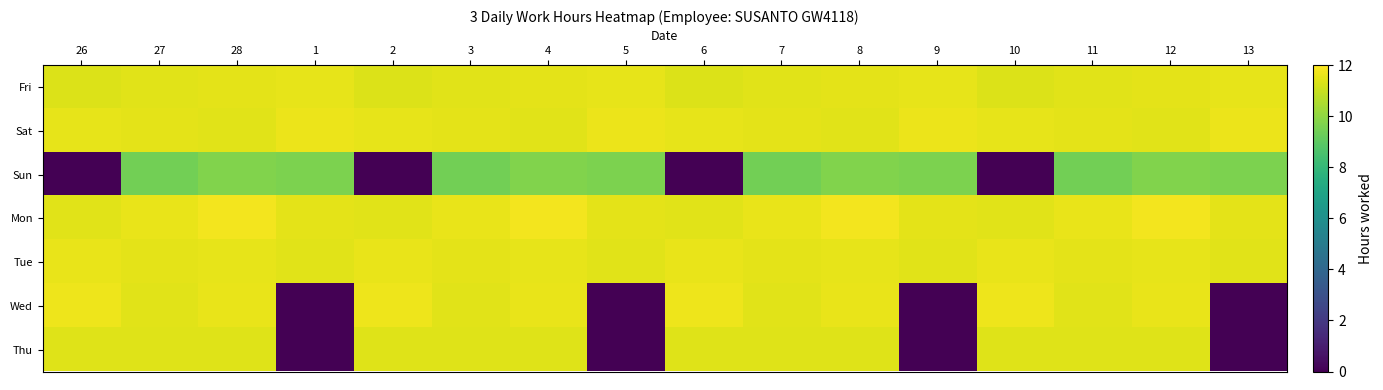

Reading left to right, list all the values displayed in this chart.

Fri: 26=11.4	27=11.4	28=11.5	1=11.6	2=11.4	3=11.4	4=11.5	5=11.6	6=11.4	7=11.4	8=11.5	9=11.6	10=11.4	11=11.4	12=11.5	13=11.6
Sat: 26=11.6	27=11.5	28=11.5	1=11.6	2=11.6	3=11.5	4=11.5	5=11.6	6=11.6	7=11.5	8=11.5	9=11.6	10=11.6	11=11.5	12=11.5	13=11.6
Sun: 26=0.0	27=9.5	28=9.7	1=9.6	2=0.0	3=9.5	4=9.7	5=9.6	6=0.0	7=9.5	8=9.7	9=9.6	10=0.0	11=9.5	12=9.7	13=9.6
Mon: 26=11.4	27=11.6	28=11.8	1=11.5	2=11.4	3=11.6	4=11.8	5=11.5	6=11.4	7=11.6	8=11.8	9=11.5	10=11.4	11=11.6	12=11.8	13=11.5
Tue: 26=11.6	27=11.5	28=11.6	1=11.4	2=11.6	3=11.5	4=11.6	5=11.4	6=11.6	7=11.5	8=11.6	9=11.4	10=11.6	11=11.5	12=11.6	13=11.4
Wed: 26=11.7	27=11.5	28=11.6	1=0.0	2=11.7	3=11.5	4=11.6	5=0.0	6=11.7	7=11.5	8=11.6	9=0.0	10=11.7	11=11.5	12=11.6	13=0.0
Thu: 26=11.4	27=11.4	28=11.4	1=0.0	2=11.4	3=11.4	4=11.4	5=0.0	6=11.4	7=11.4	8=11.4	9=0.0	10=11.4	11=11.4	12=11.4	13=0.0